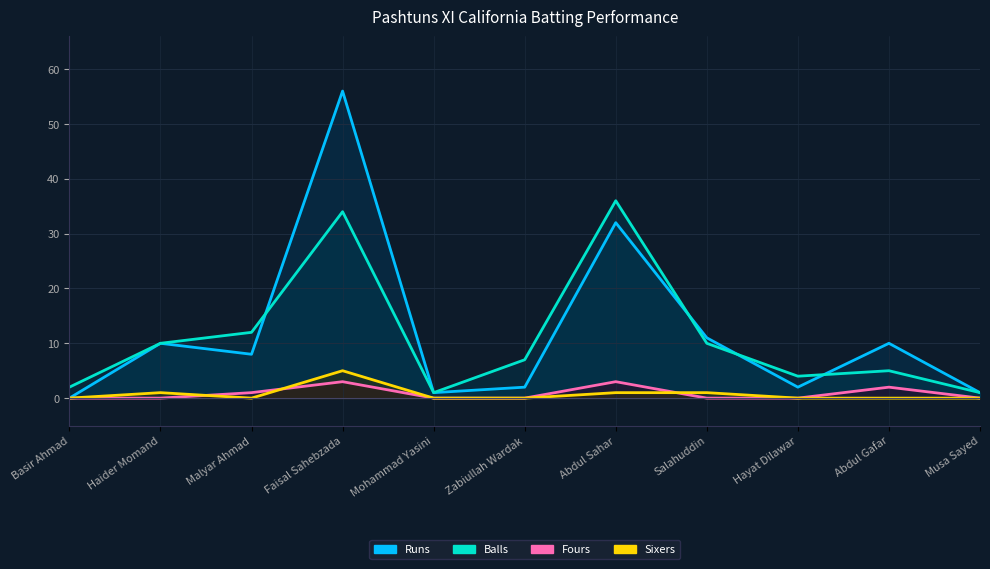

True or false: Sixers and Balls intersect in this chart.

False